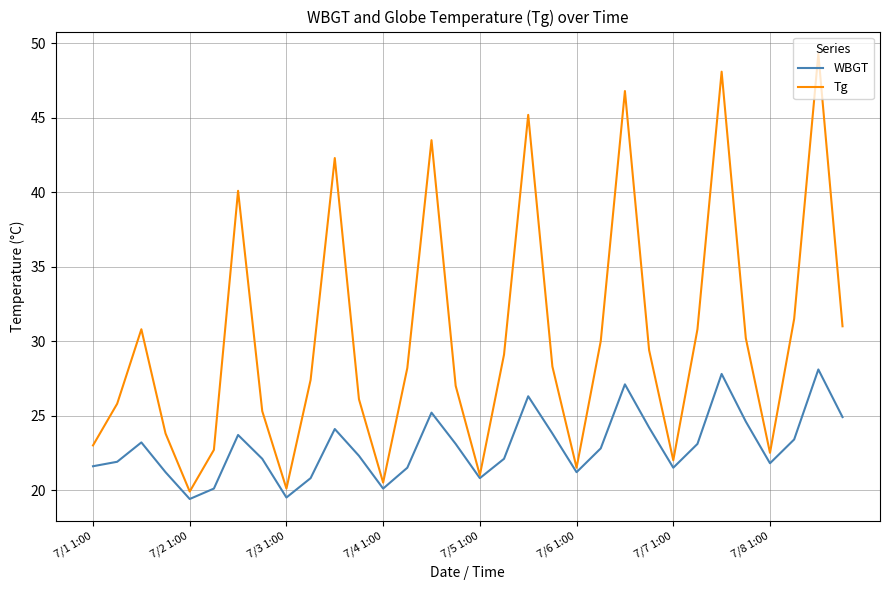

Which series has the largest range (max minus min)?

Tg